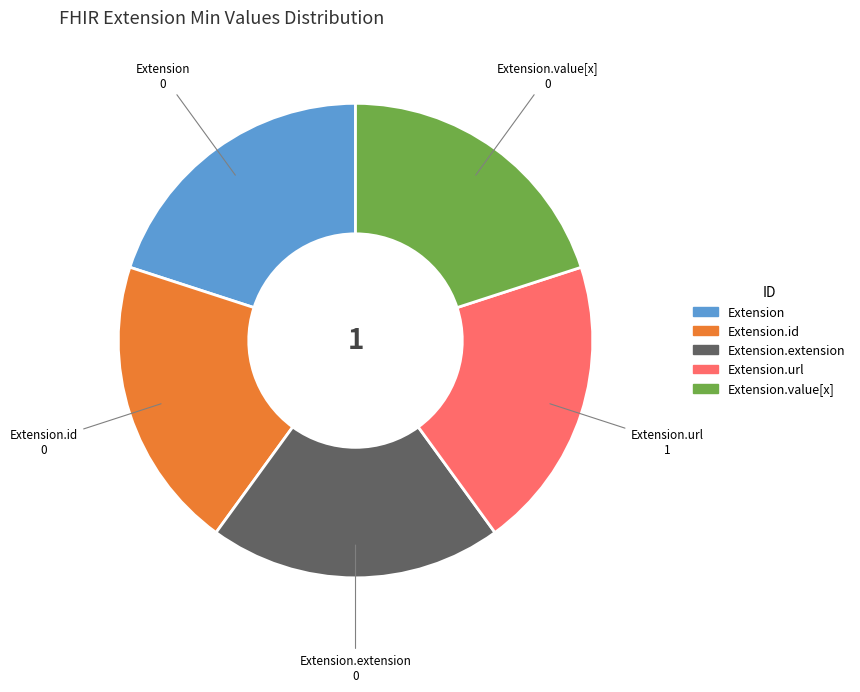

Is there any slice that represents more than half of the pie?

No